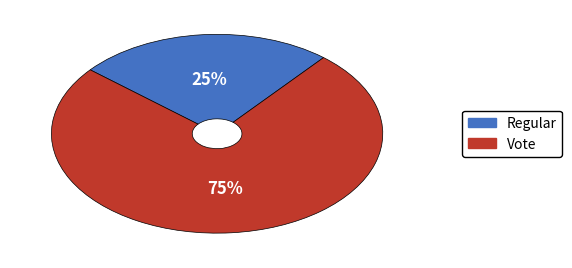

How many segments does this pie chart have?

2